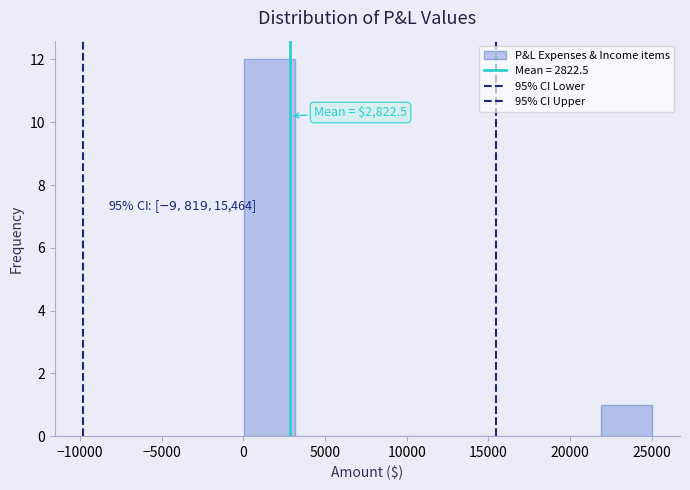

Which range on the x-axis has the tallest bar?

0 to 3000